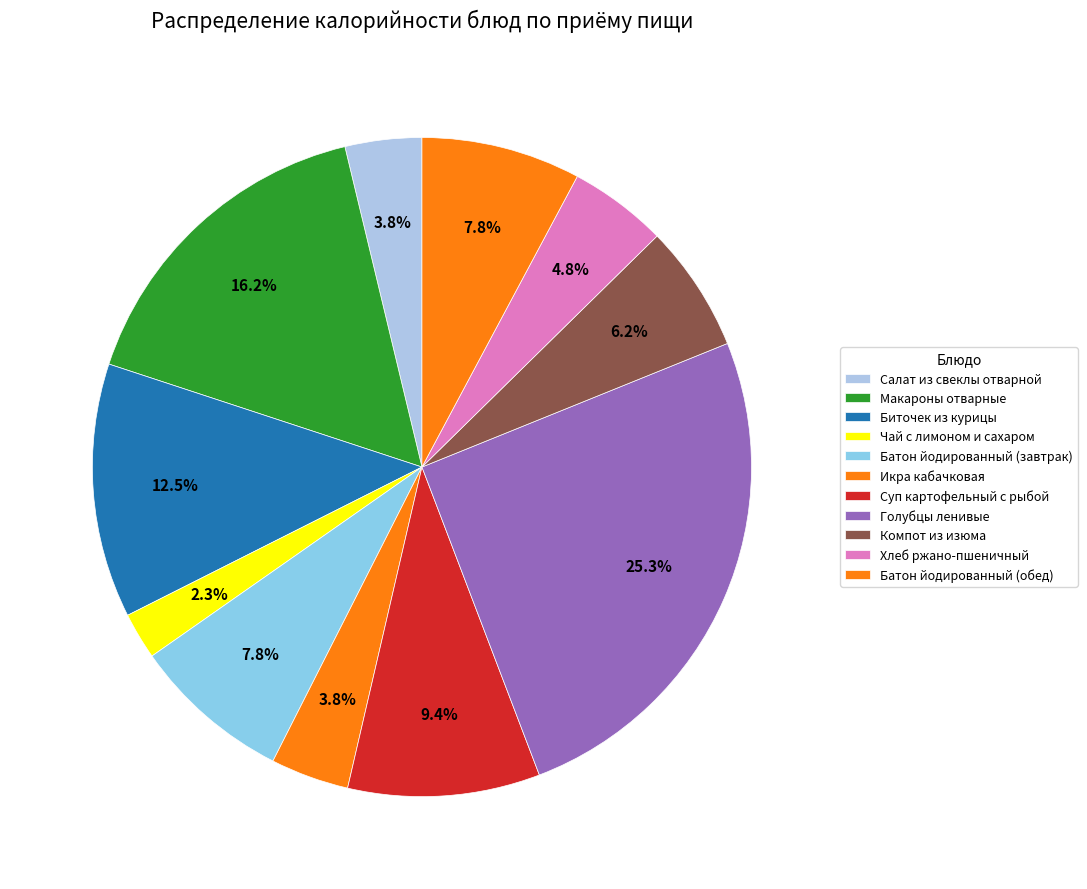

True or false: Хлеб ржано-пшеничный accounts for 5% of the total.

True